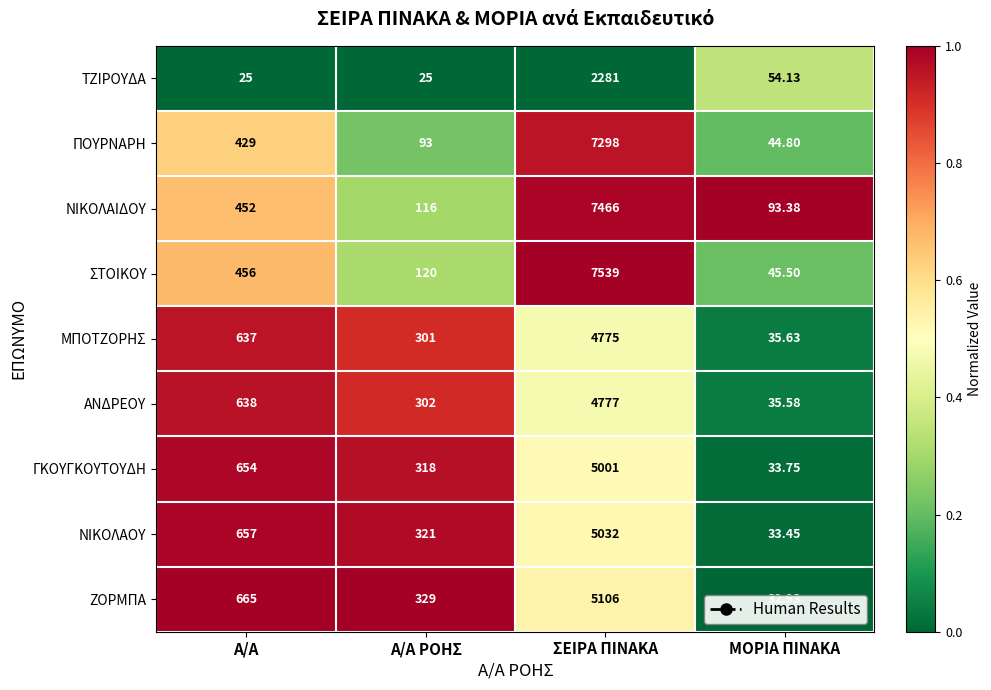

Which series has the largest range (max minus min)?

ΣΤΟΙΚΟΥ